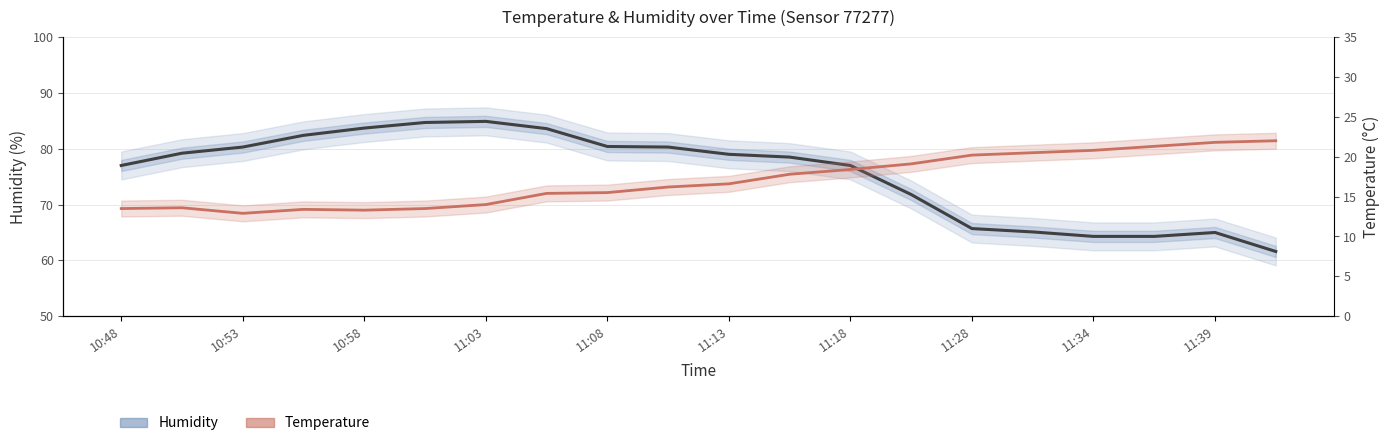

Which has a higher value, 17 or 10:48?

10:48